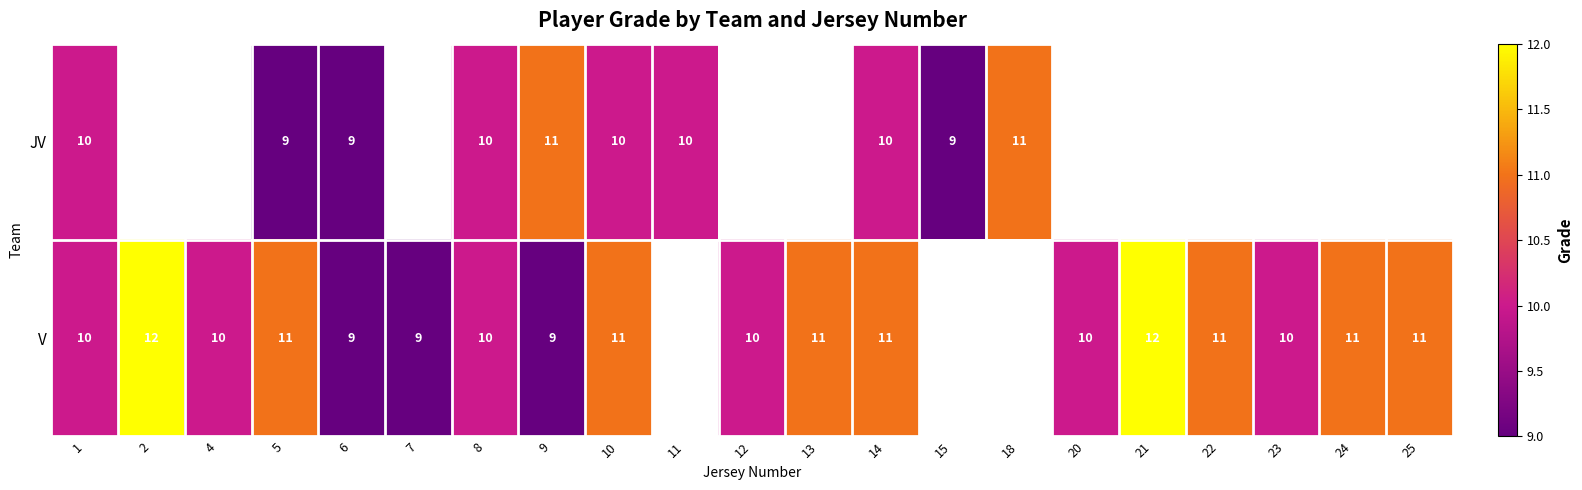

True or false: V has a value of 9 at 9.

True